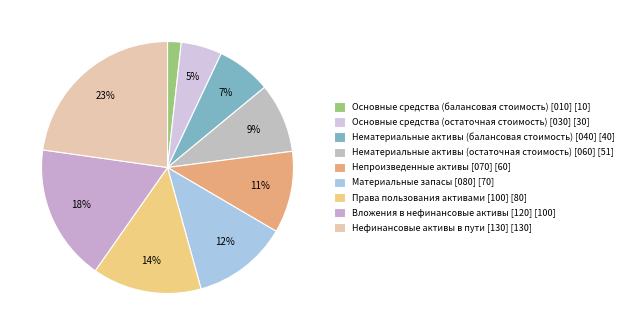

Combined, what portion of the pie is Нематериальные активы (остаточная стоимость) [060] and Вложения в нефинансовые активы [120]?

26.4%